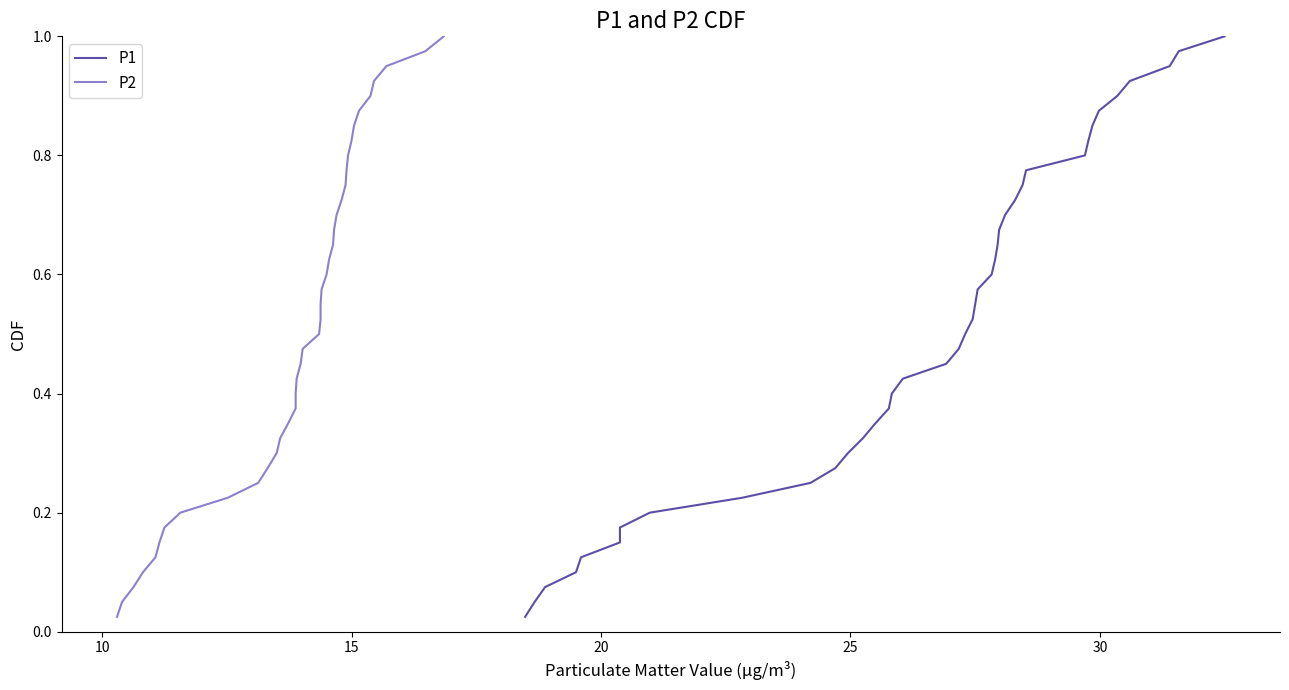

Does the chart have visible grid lines?

No